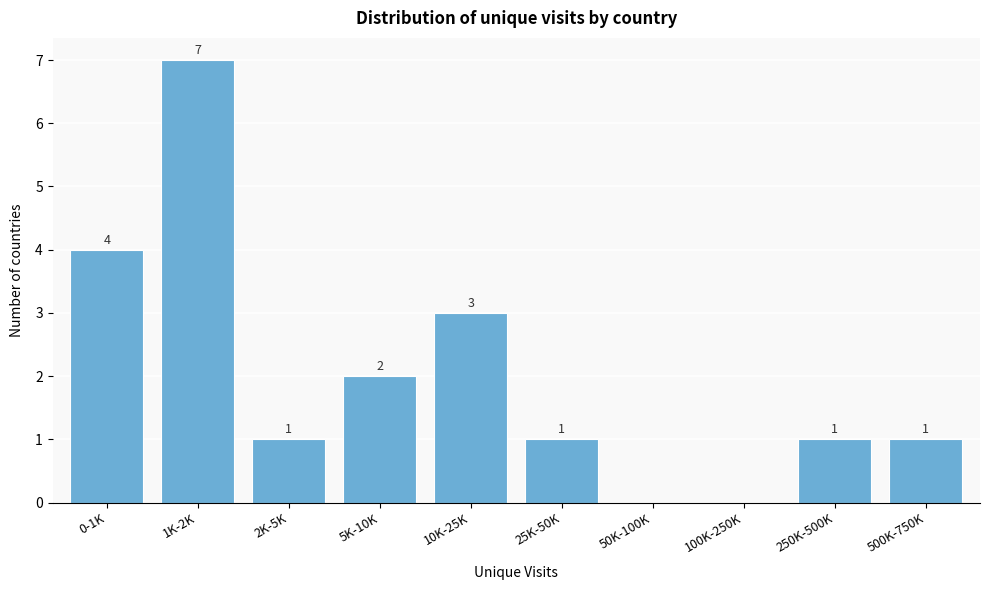

Reading left to right, list all the values displayed in this chart.

0-1K=4	1K-2K=7	2K-5K=1	5K-10K=2	10K-25K=3	25K-50K=1	50K-100K=0	100K-250K=0	250K-500K=1	500K-750K=1